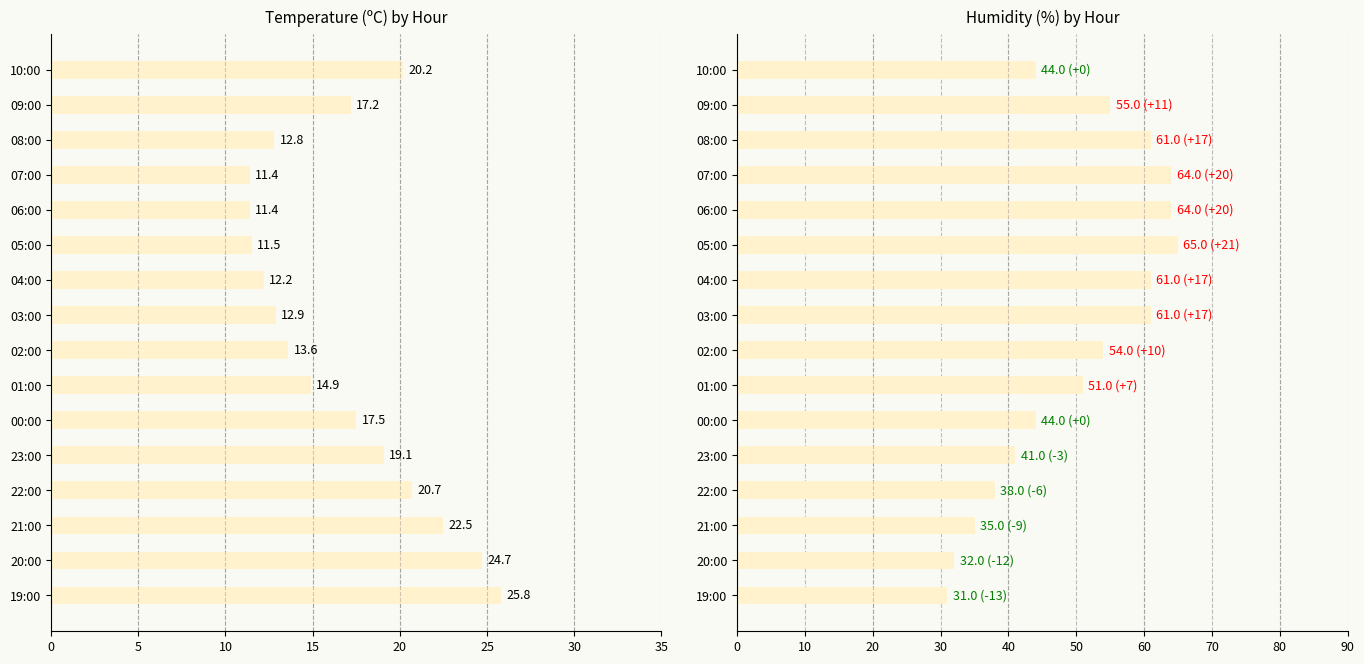

How many data points does each series have?

16